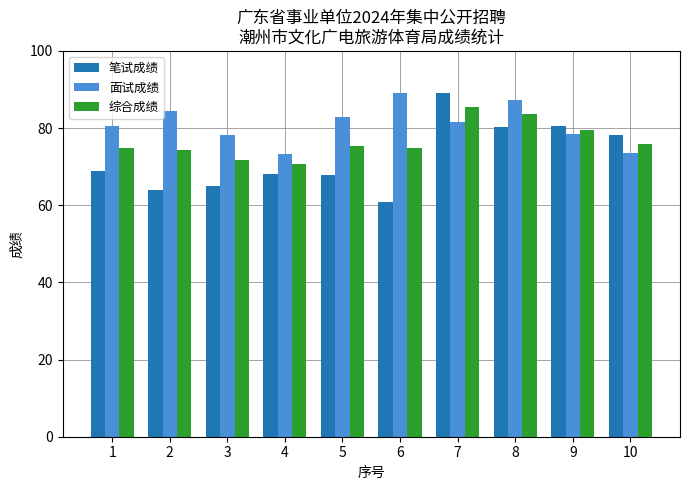

What is the approximate value of 综合成绩 at 7?

85.5